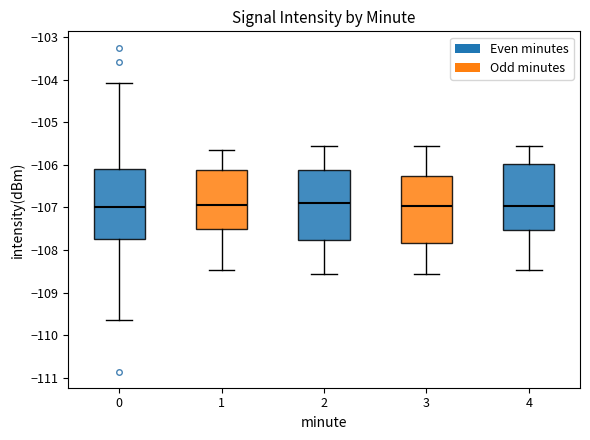

Where does the lower whisker of the box at x = 1 end on the y-axis? The values are not printed on the chart, so give them approximately, as read against the axis.

-108.5